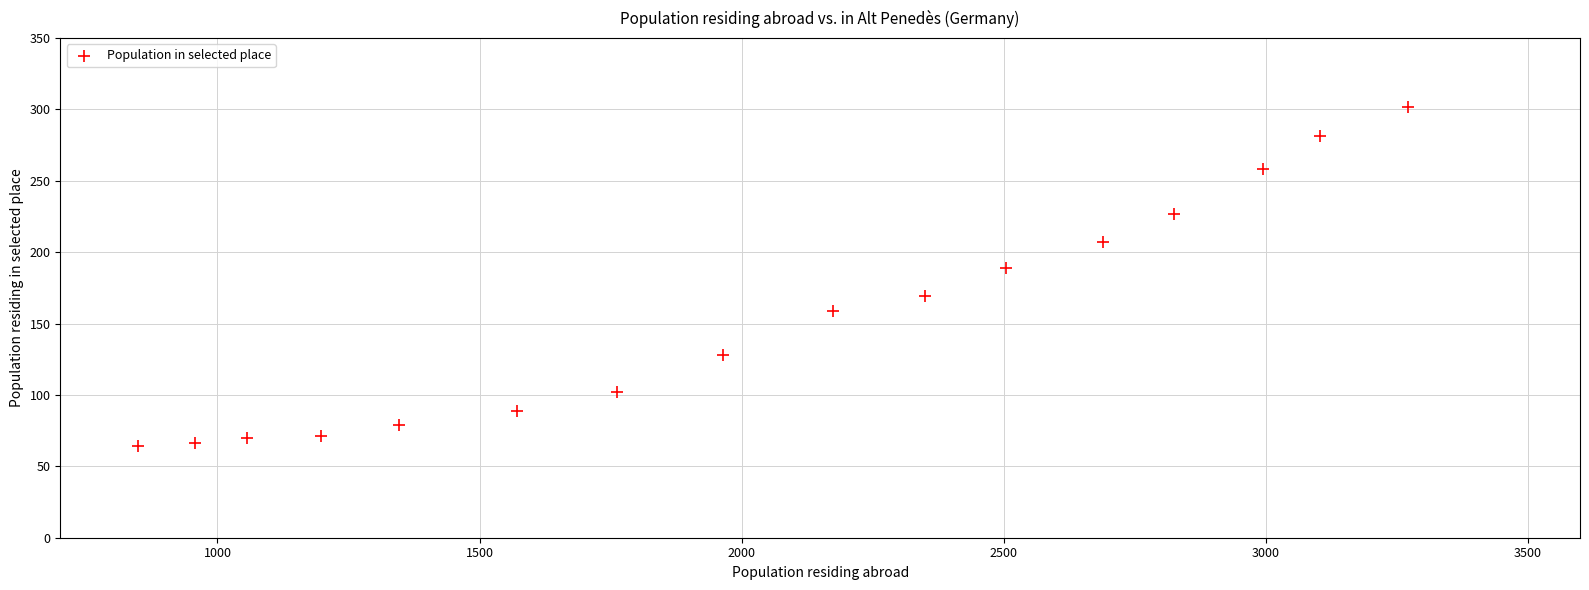

What Y value in the scatter plot is closest to 183?

189